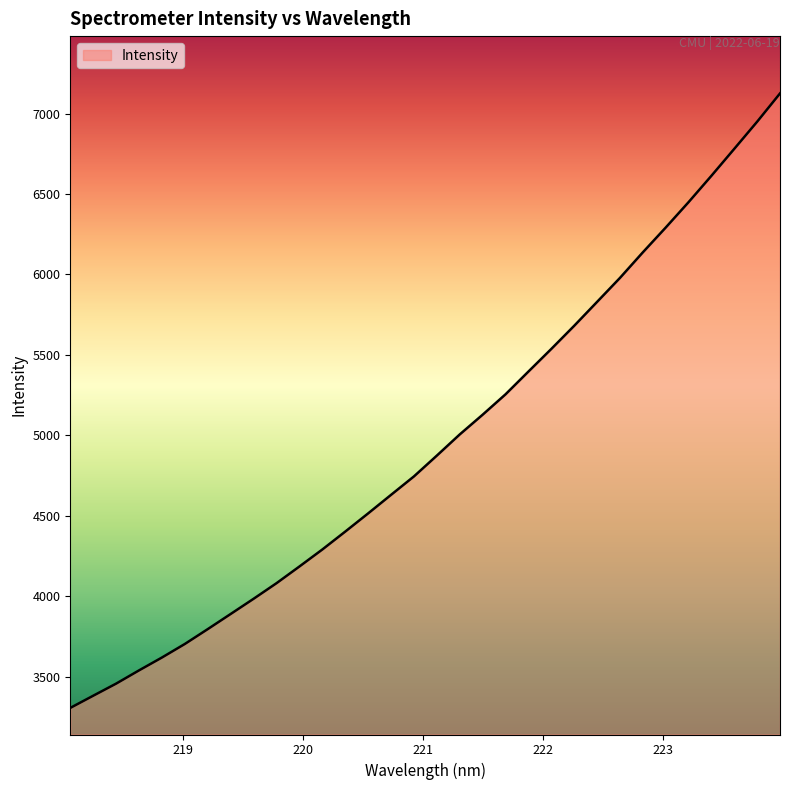

What is the maximum value shown in the chart?

7125.1